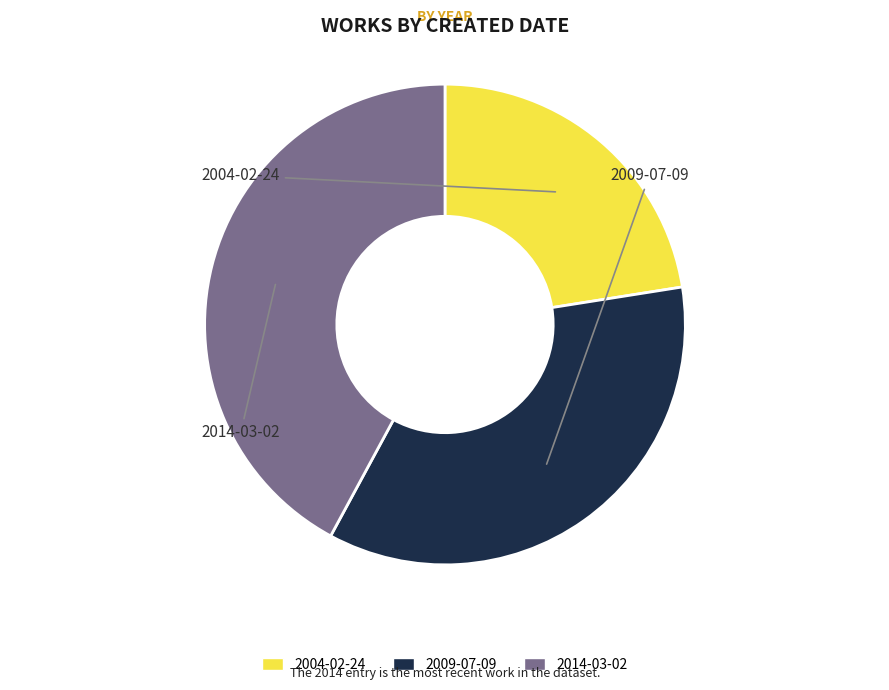

Is there a majority slice in this chart?

No